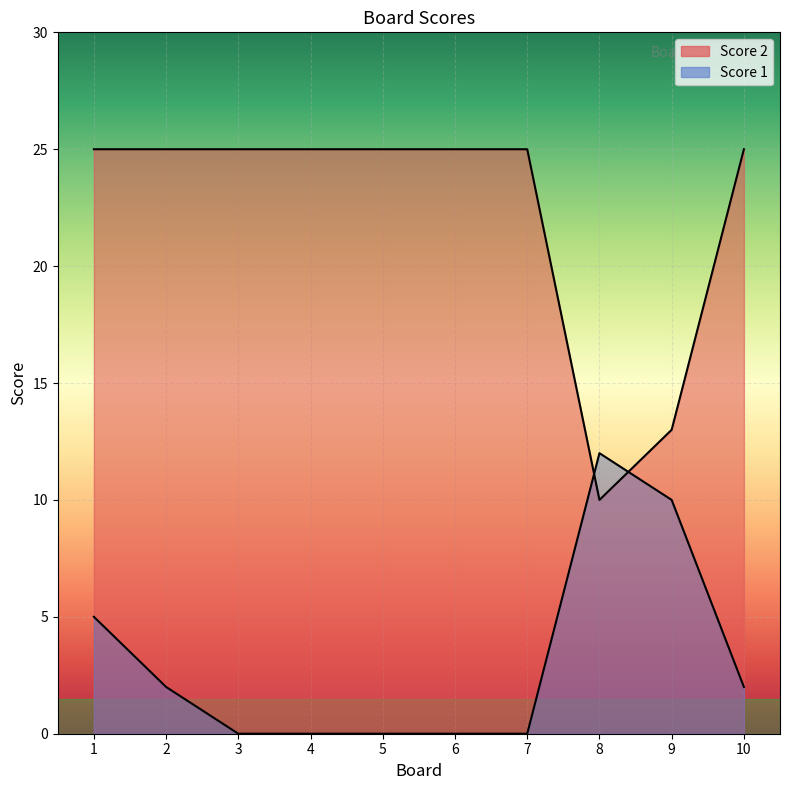

Which has a higher value, 4 or 8?

8